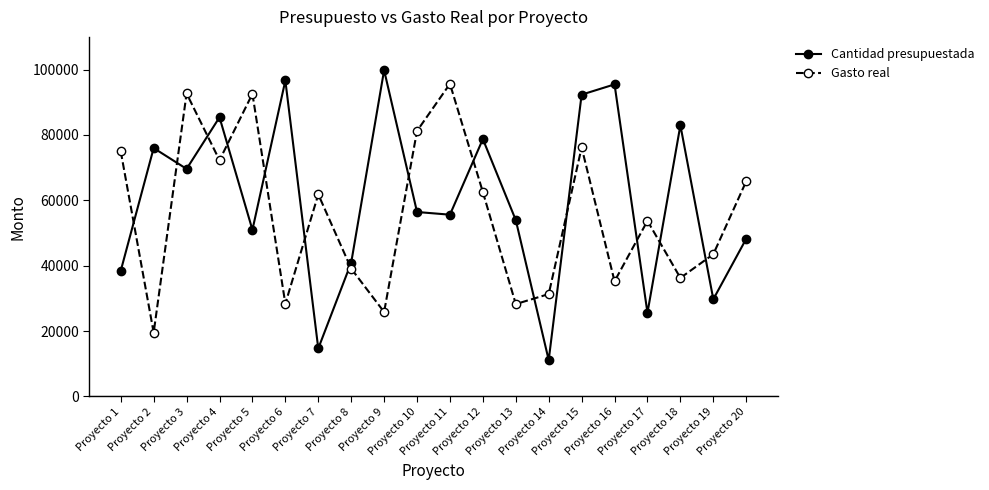

How many data points does each series have?

20